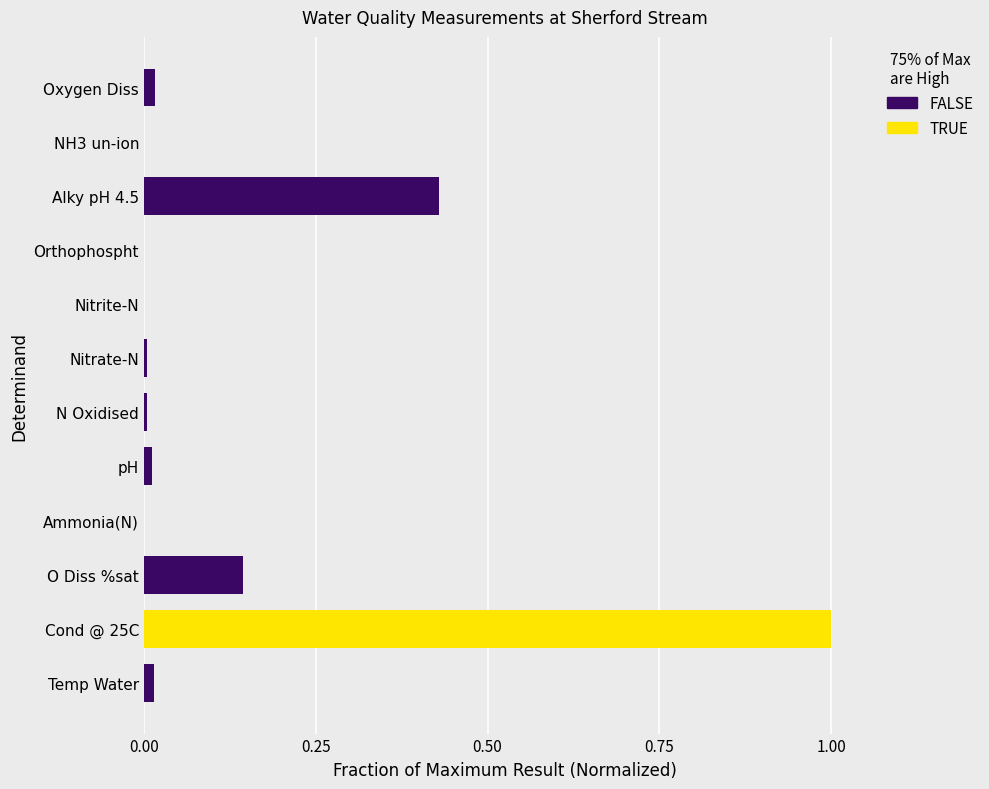

The value of FALSE at 6 is 0.0. True or false?

True